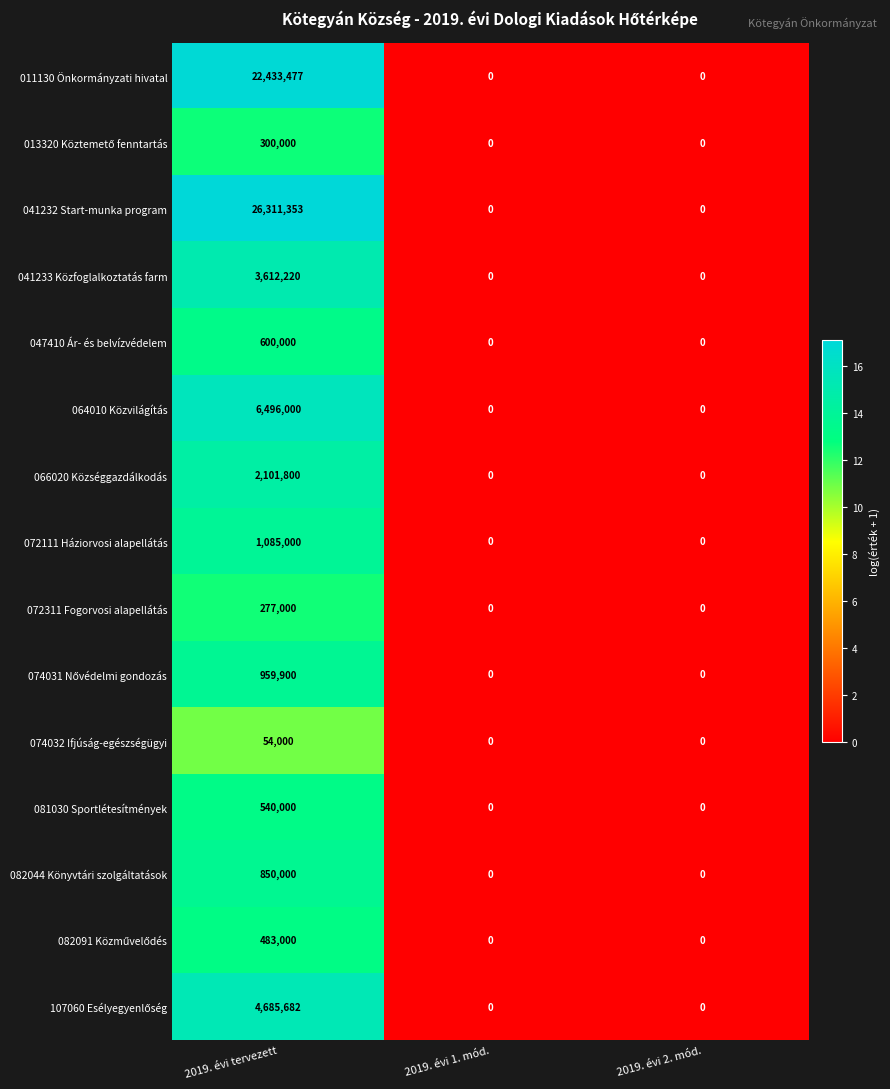

Which series changed the most between 2019. évi tervezett and 2019. évi 2. mód.?

041232 Start-munka program